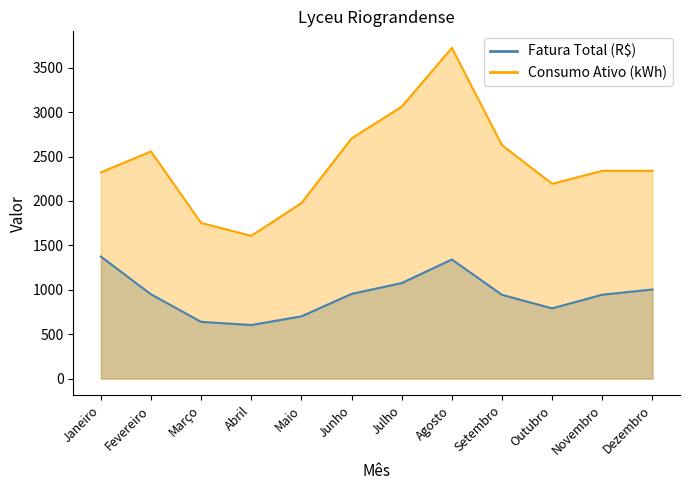

What is the difference between the Consumo Ativo (kWh) values at Janeiro and Outubro?

129.0